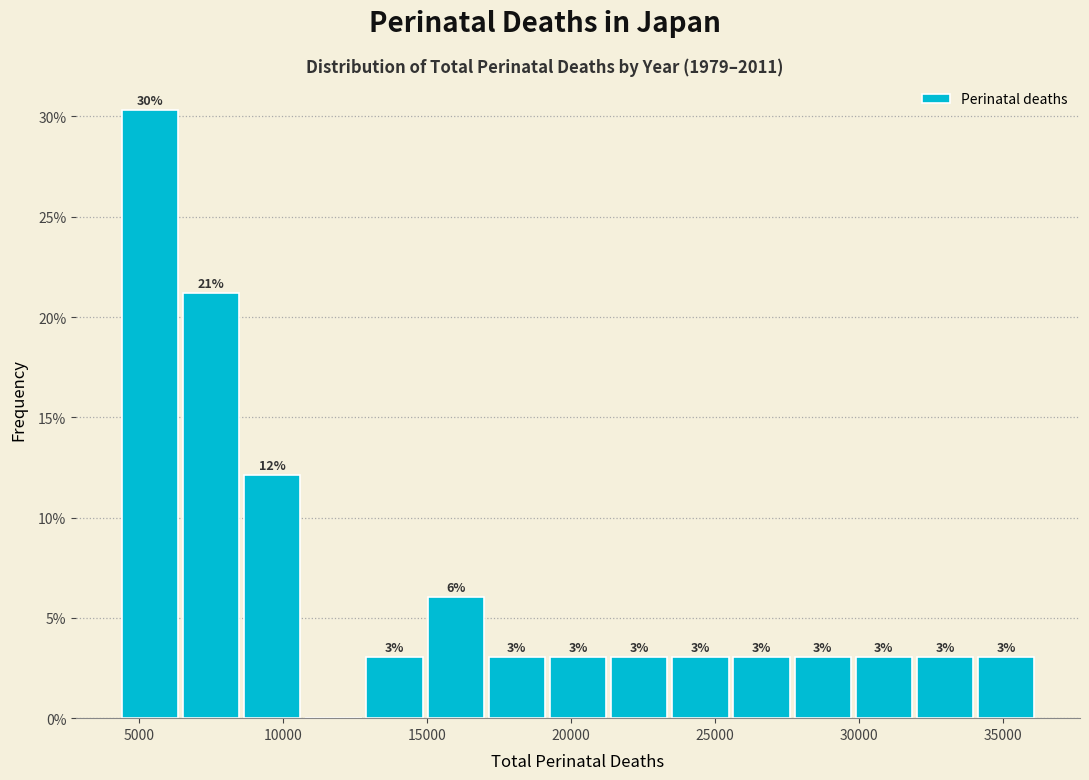

Which range on the x-axis has the tallest bar?

4500 to 6500